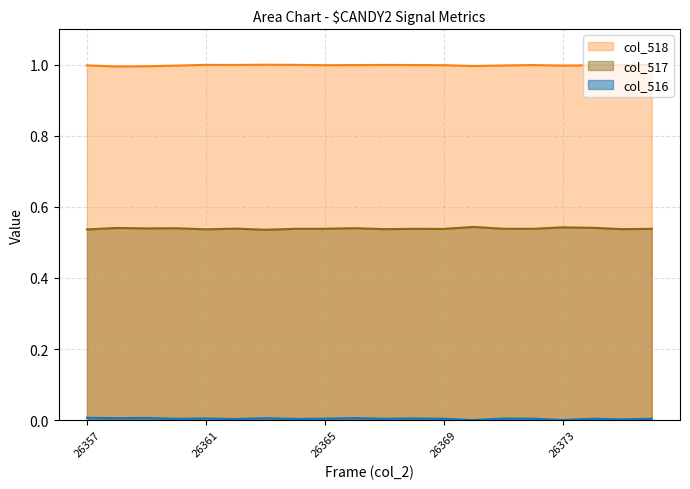

Reading left to right, list all the values displayed in this chart.

col_518: 1.0	1.0	1.0	1.0	1.0	1.0	1.0	1.0	1.0	1.0	1.0	1.0	1.0	1.0	1.0	1.0	1.0	1.0	1.0	1.0
col_517: 0.5	0.5	0.5	0.5	0.5	0.5	0.5	0.5	0.5	0.5	0.5	0.5	0.5	0.5	0.5	0.5	0.5	0.5	0.5	0.5
col_516: 0.0	0.0	0.0	0.0	0.0	0.0	0.0	0.0	0.0	0.0	0.0	0.0	0.0	0.0	0.0	0.0	0.0	0.0	0.0	0.0